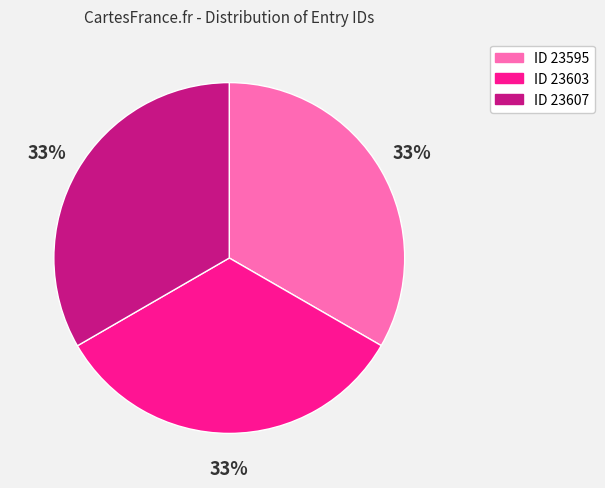

What percentage is the ID 23607 slice, to the nearest percent?

33%